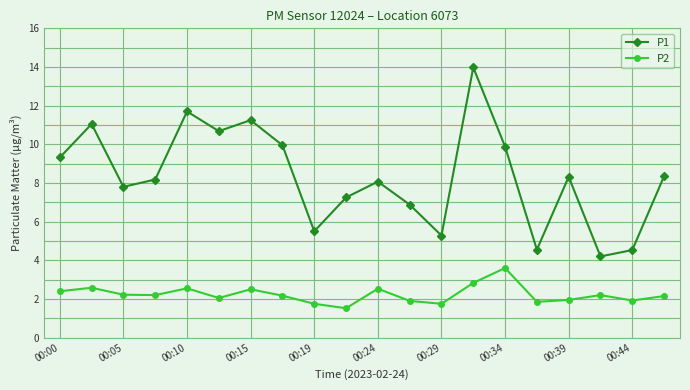

What is the value of the P2 point at the 14th from the left?

2.8